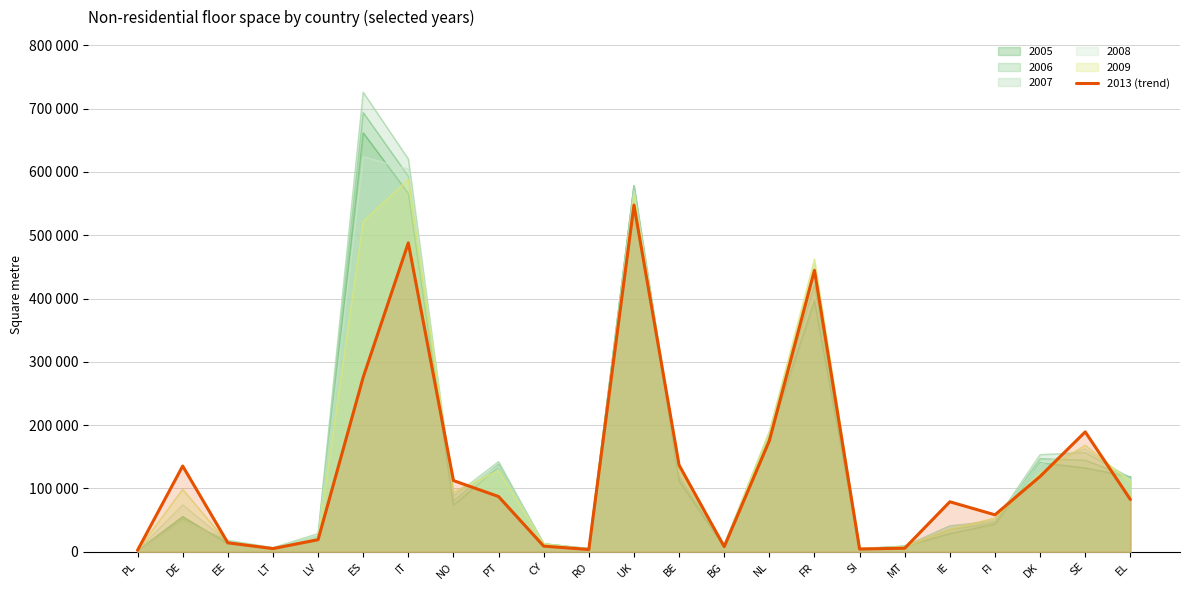

At which category does the chart reach its minimum across all series?

PL